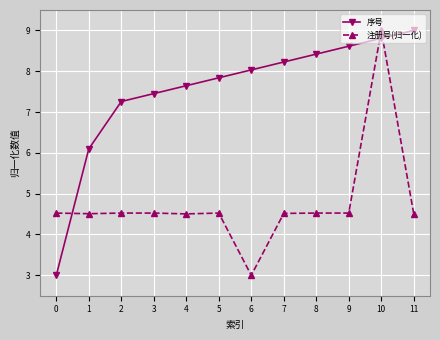

What is the difference between the maximum and second lowest values in the 序号 series?

2.9